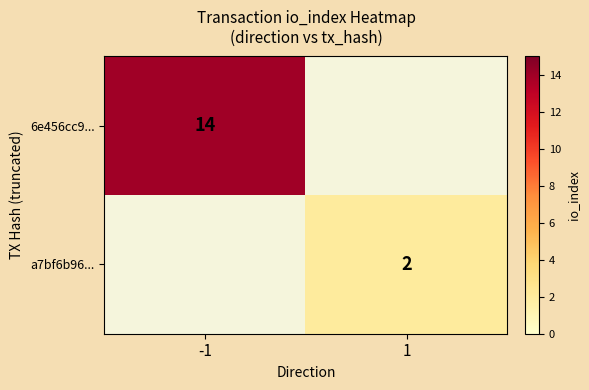

The 6e456cc9... series shows 22 at -1. True or false?

False